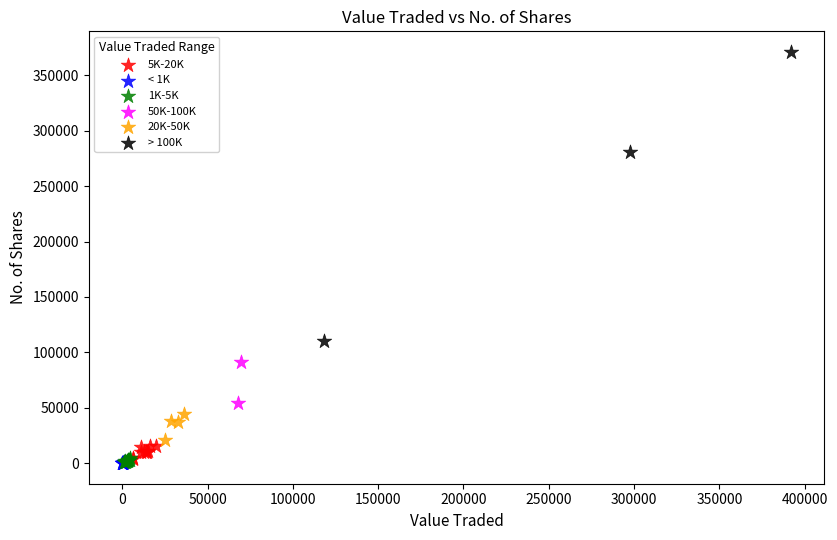

What are all the series names shown in the legend?

5K-20K, < 1K, 1K-5K, 50K-100K, 20K-50K, > 100K